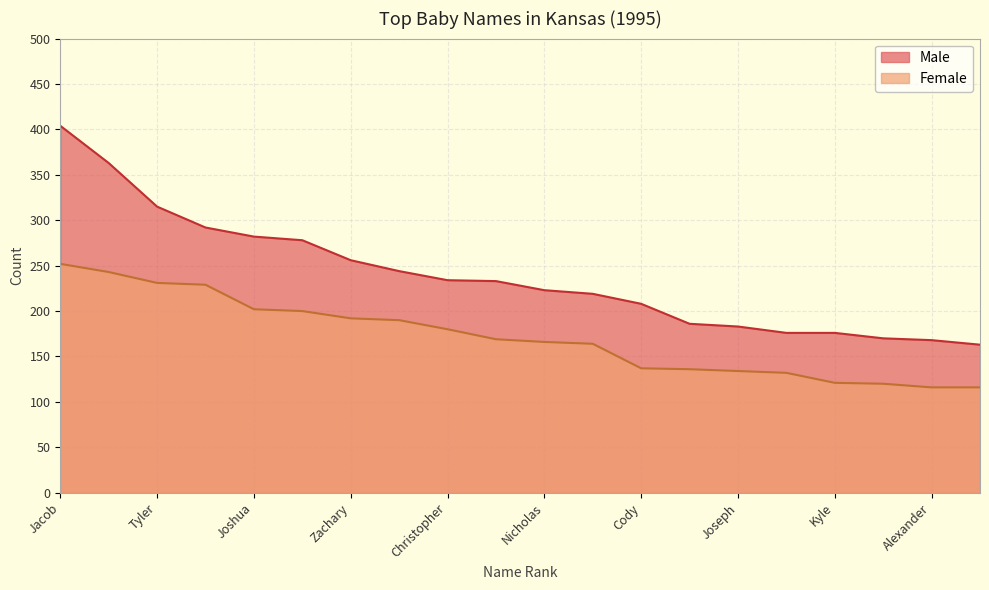

True or false: Male has more than 0 interior local peaks.

False